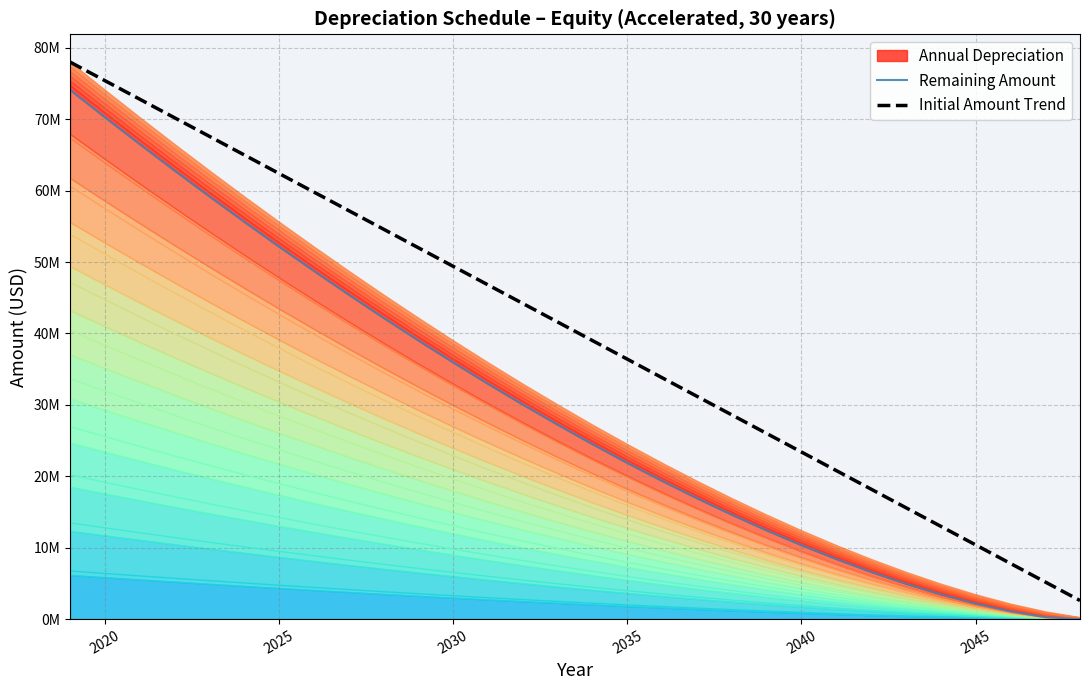

Which series has the largest total across all categories?

Initial Amount Trend